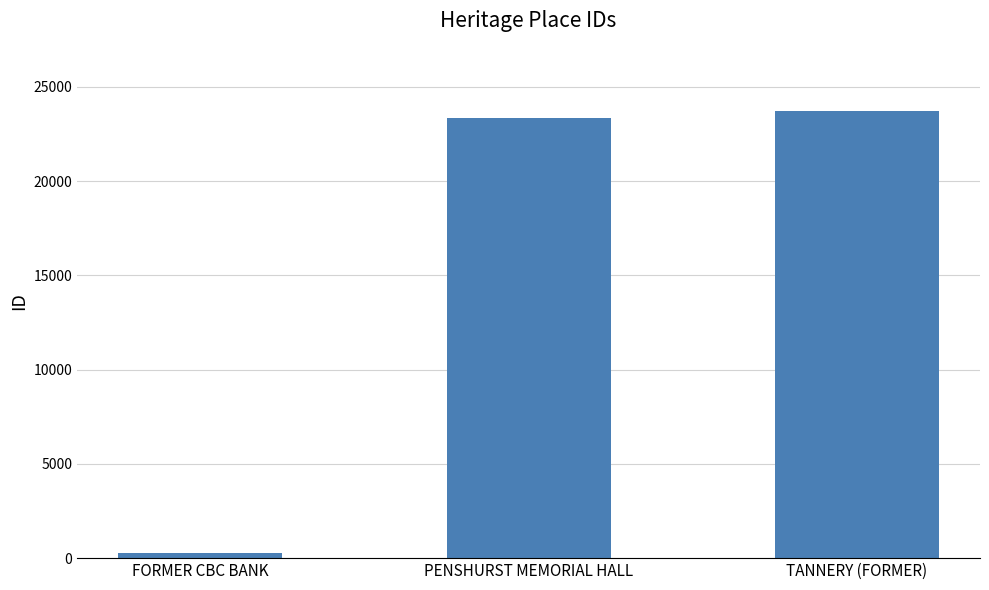

Reading left to right, list all the values displayed in this chart.

251	23369	23738